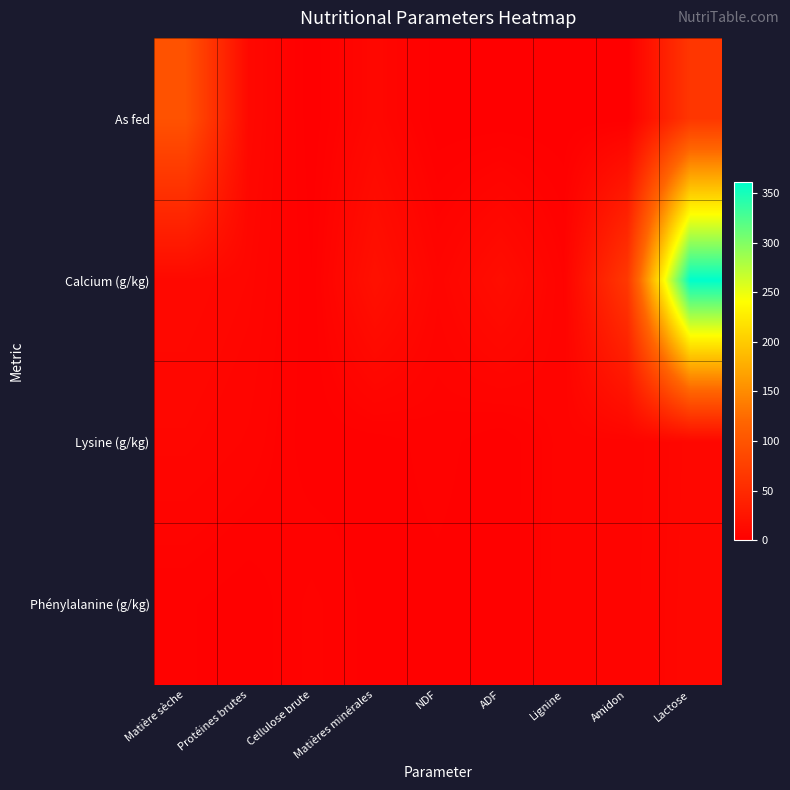

Which category has the lowest value across all series?

Cellulose brute